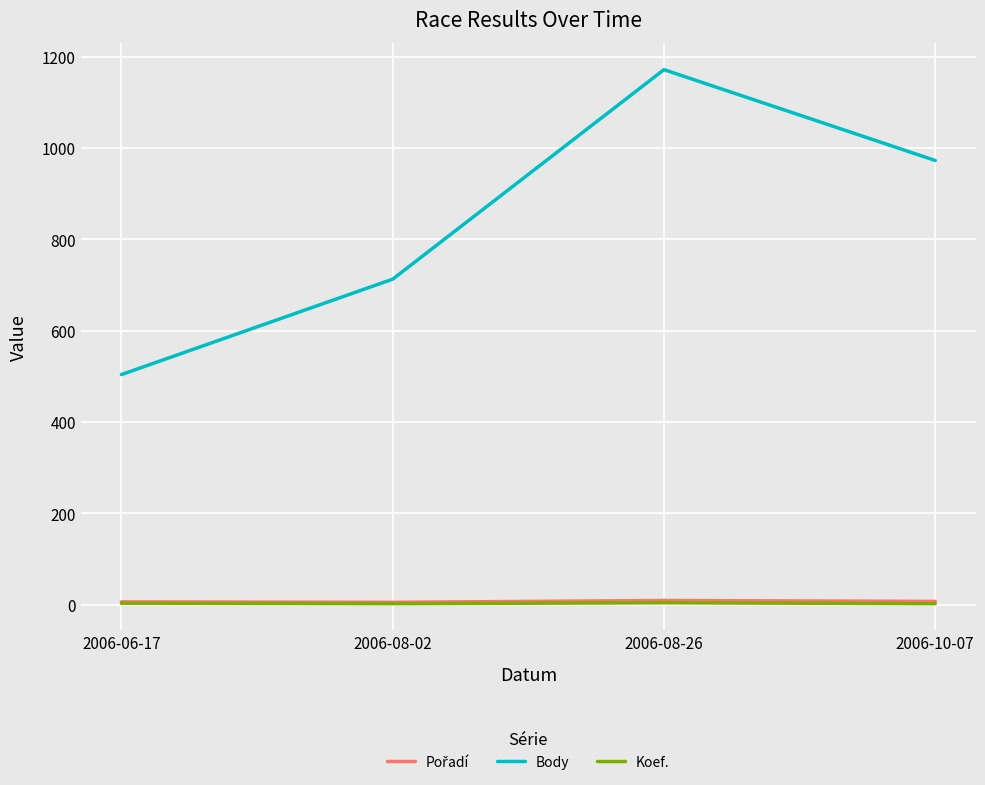

What is the spread (max minus min) of values at 2006-08-26?

1168